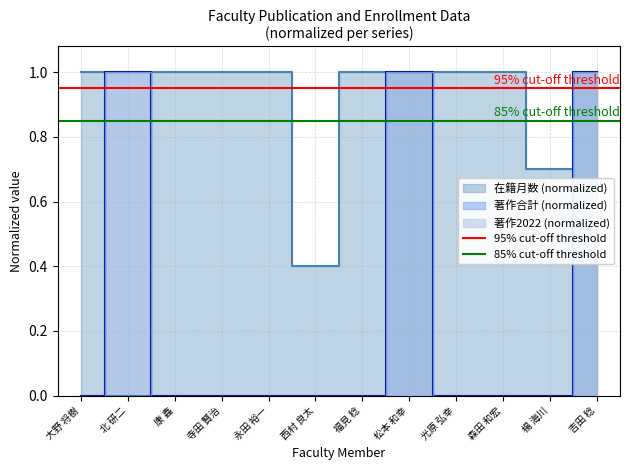

What value does the 85% cut-off threshold series have at 大野 将樹?

0.8